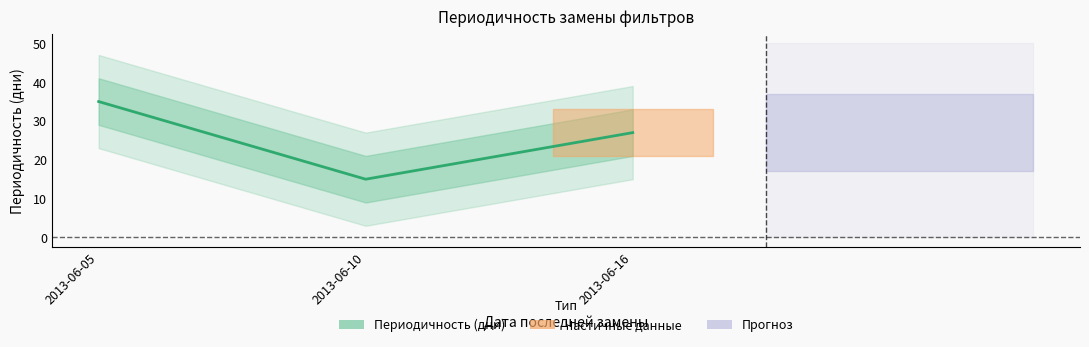

What is the greatest value displayed?

35